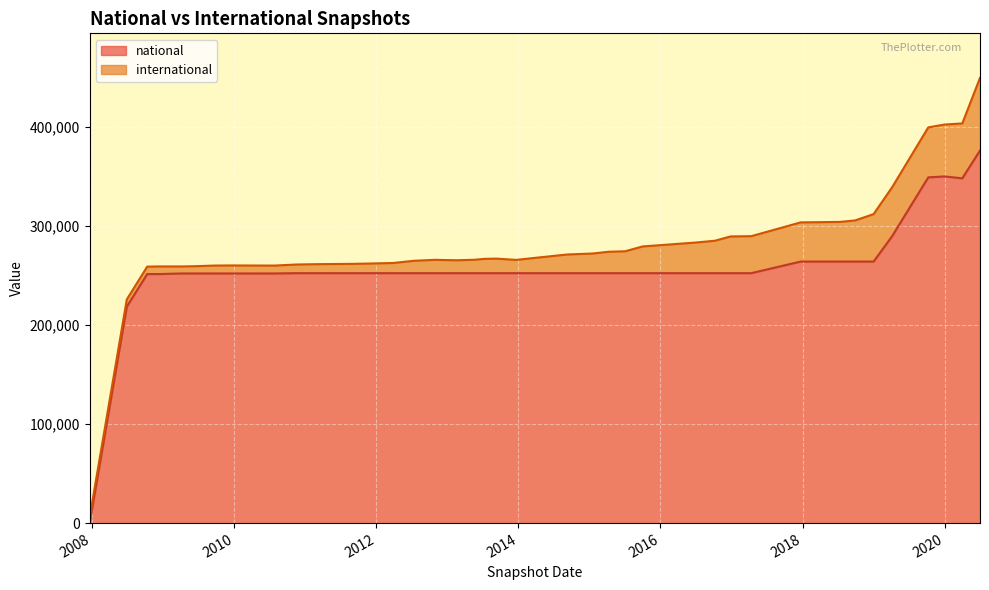

What is the difference between the maximum and minimum values in the national series?

375771